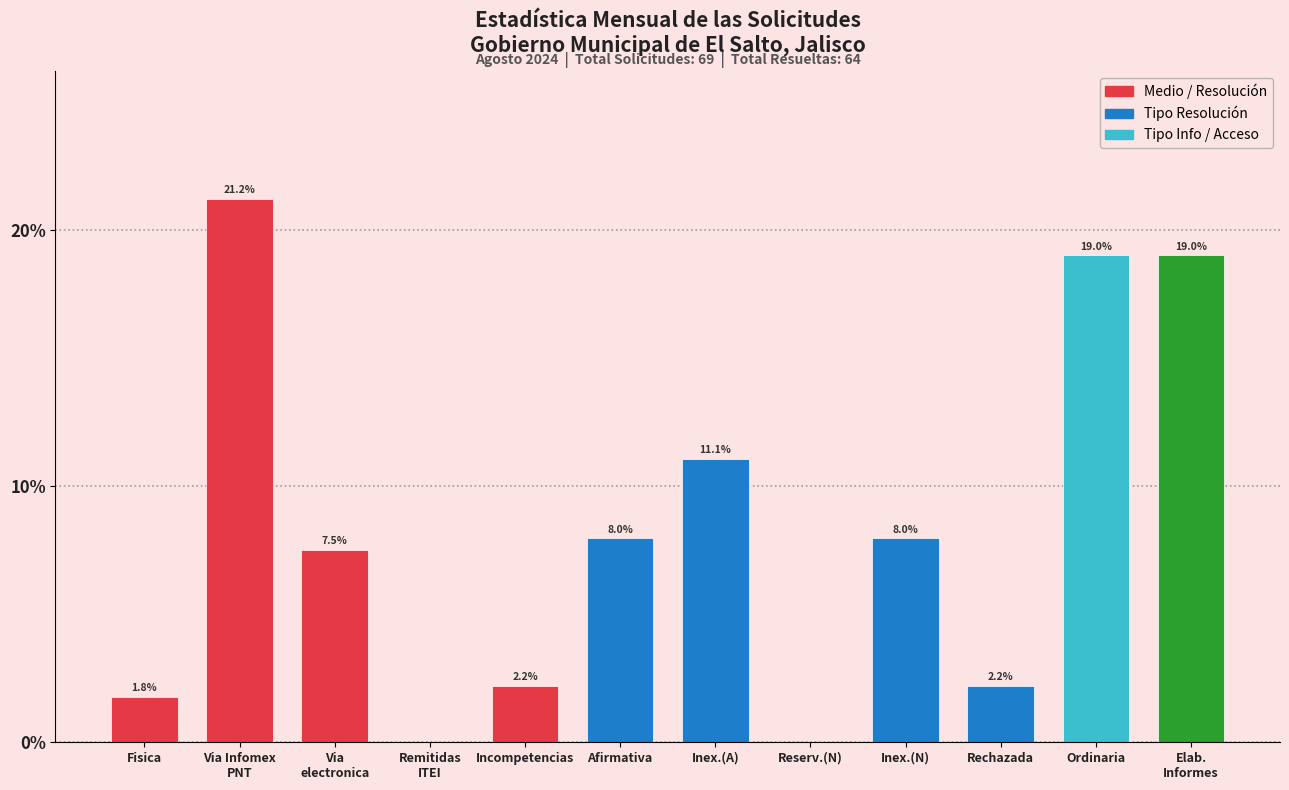

At which label is the value closest to 10?

Inex.(A)